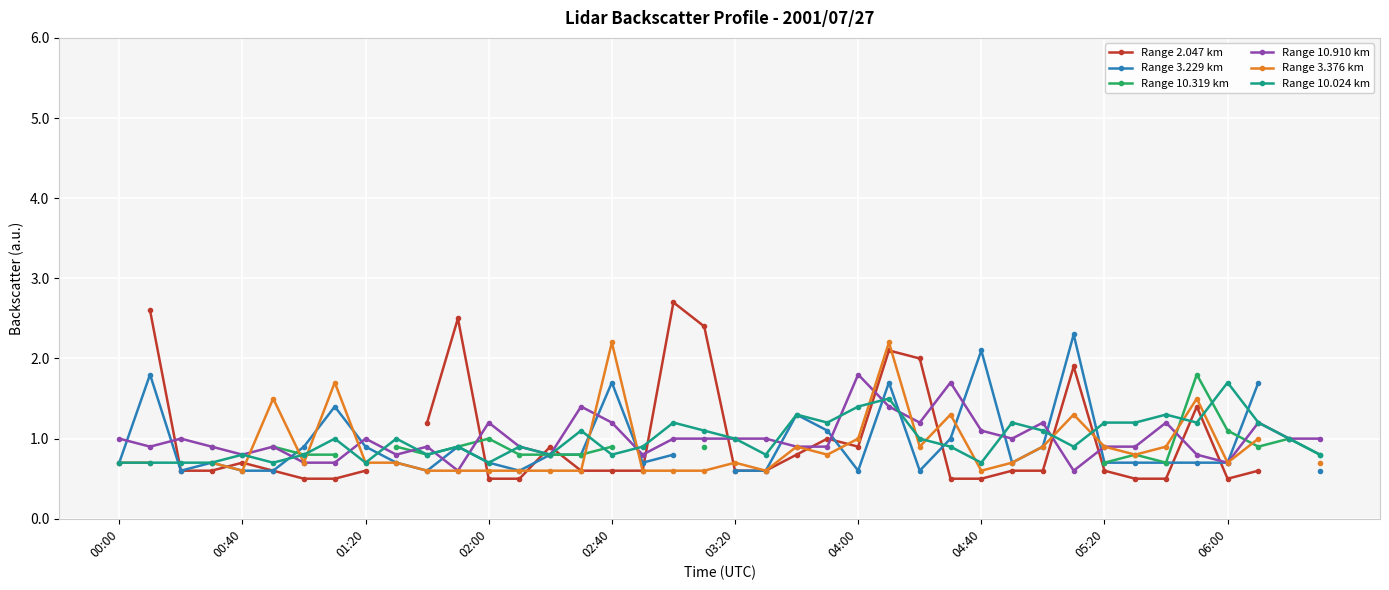

What is the minimum value for Range 3.229 km?

0.6